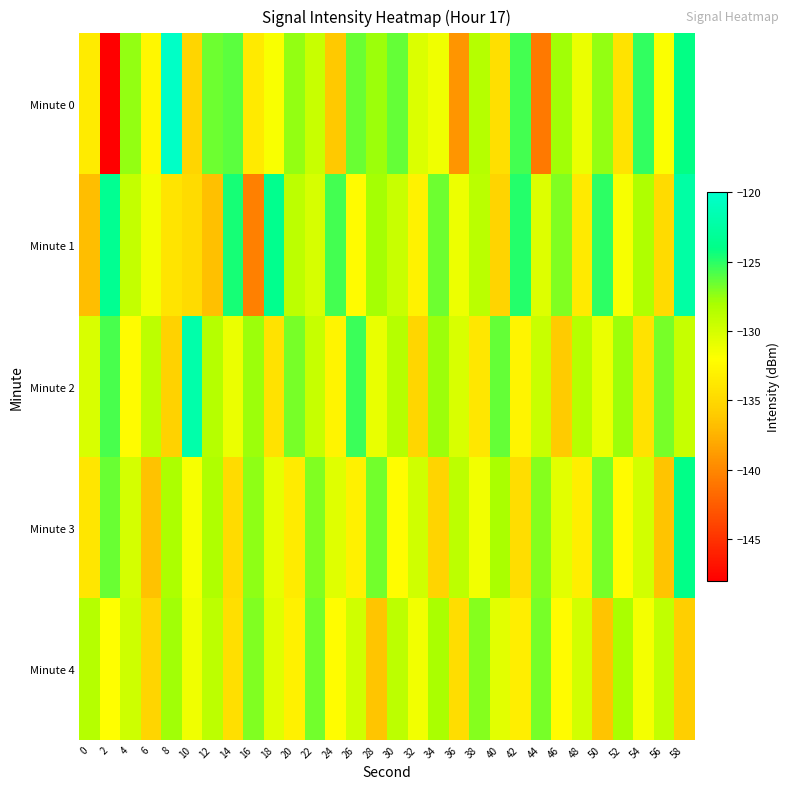

At which category is the sum across all series the highest?

58